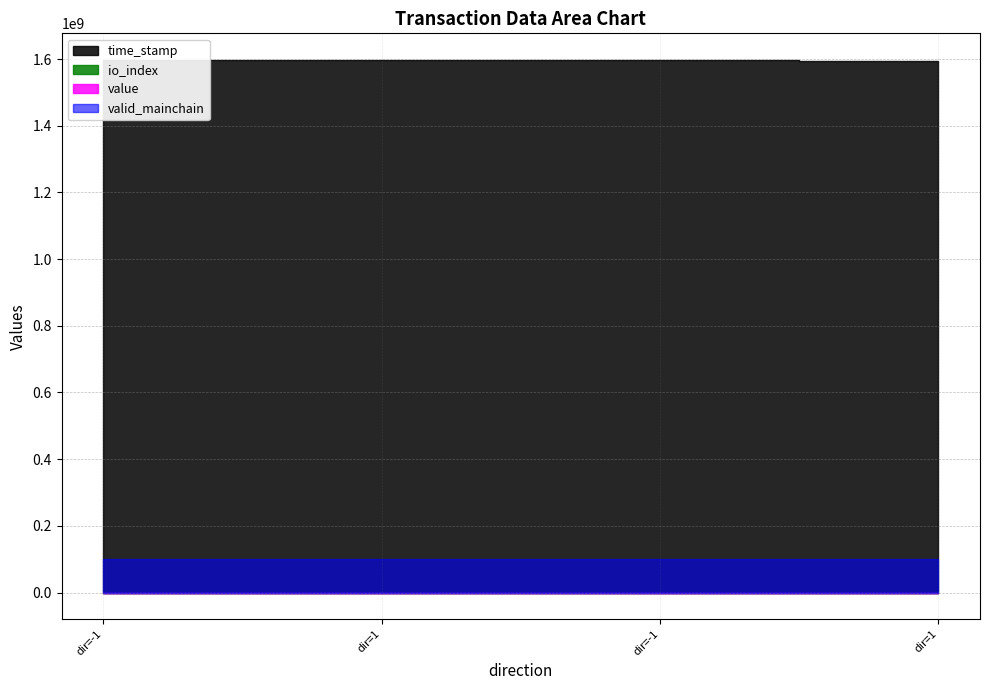

How many data points does each series have?

4